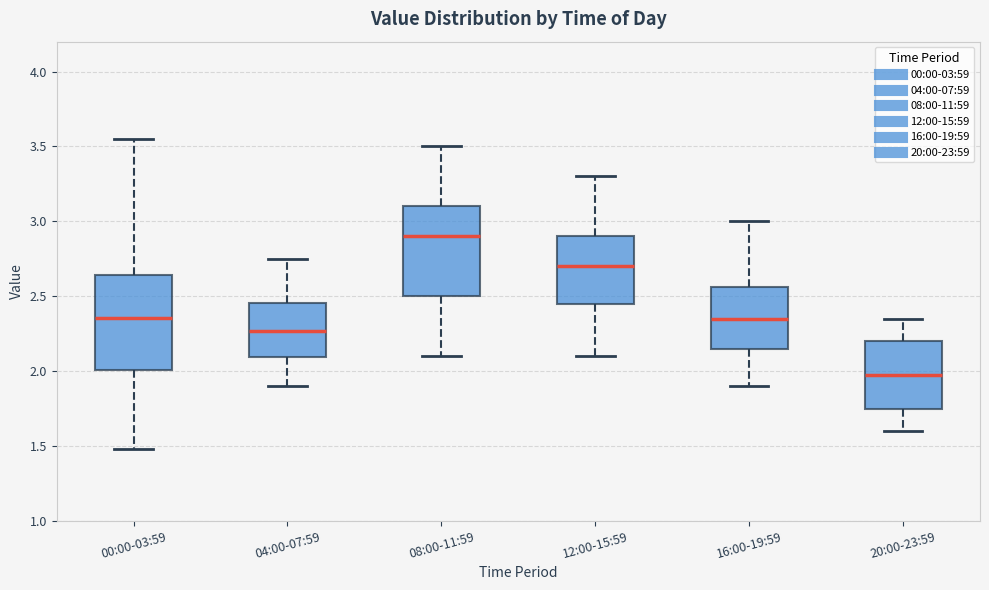

Which box's median line is the highest?

08:00-11:59